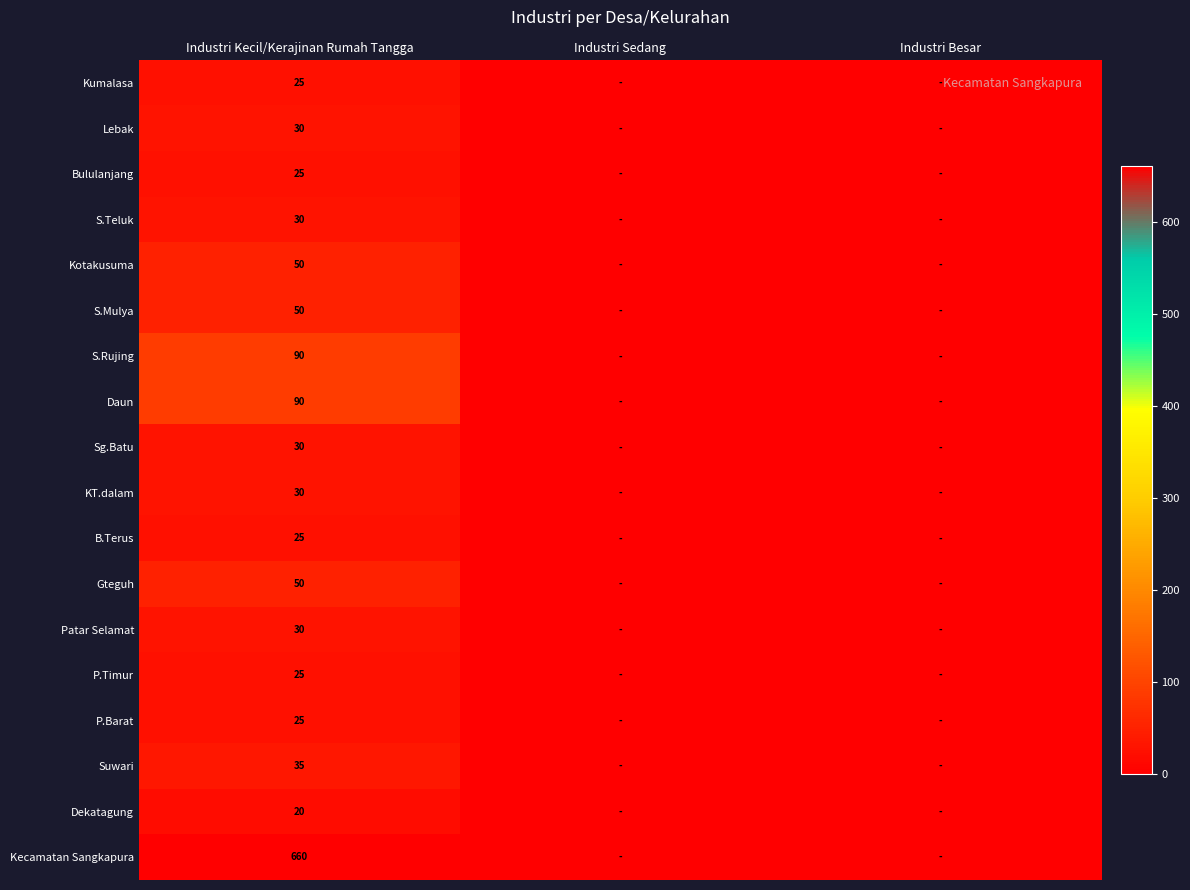

What is the spread (max minus min) of values at Industri Kecil/Kerajinan Rumah Tangga?

640